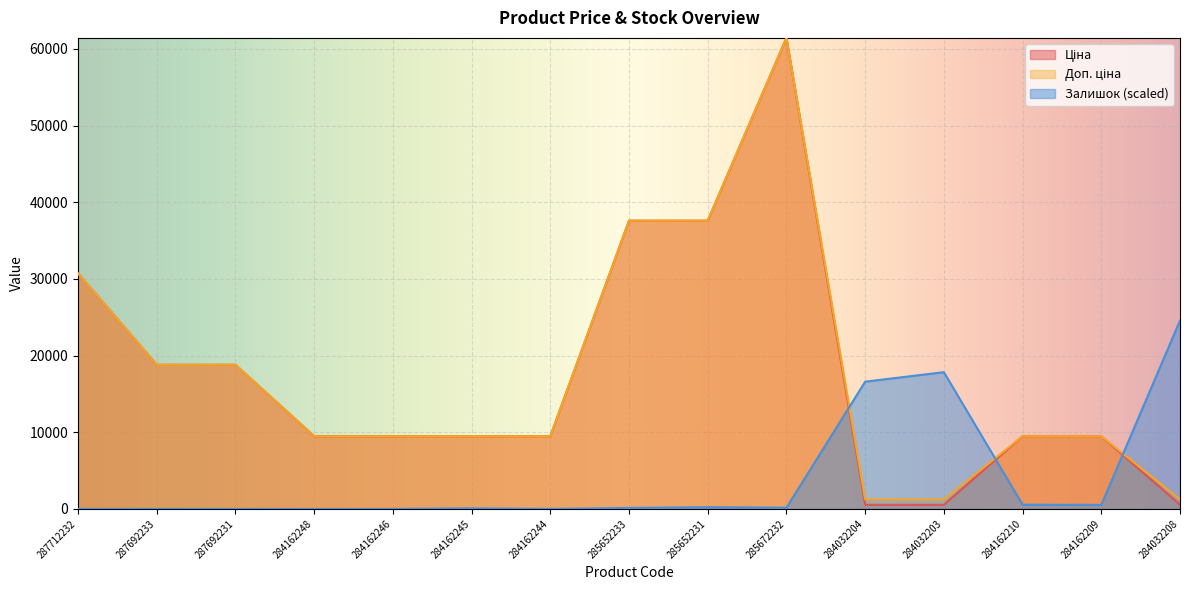

Reading left to right, extract all data points from this chart.

Ціна: 30717.1	18796.8	18796.8	9480.1	9480.1	9480.1	9480.1	37593.6	37593.6	61434.3	539.0	539.0	9480.1	9480.1	539.0
Доп. ціна: 30717.1	18796.8	18796.8	9480.1	9480.1	9480.1	9480.1	37593.6	37593.6	61434.3	1235.4	1235.4	9480.1	9480.1	1235.4
Залишок: 0.0	0.0	0.0	0.0	0.0	79.2	0.0	128.7	227.6	158.3	16596.9	17834.0	554.2	524.5	24573.7